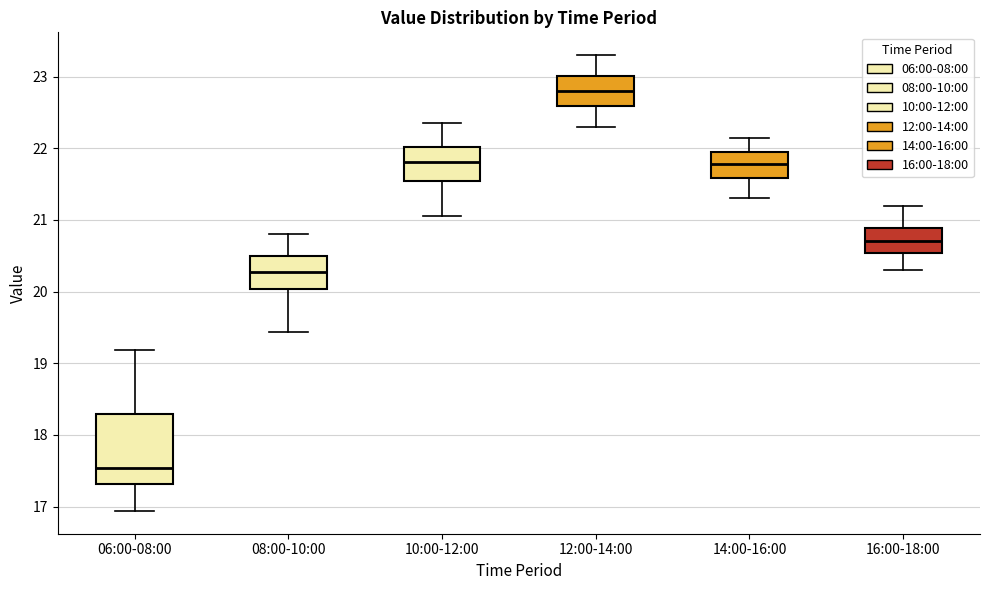

Which box has the highest median line?

12:00-14:00